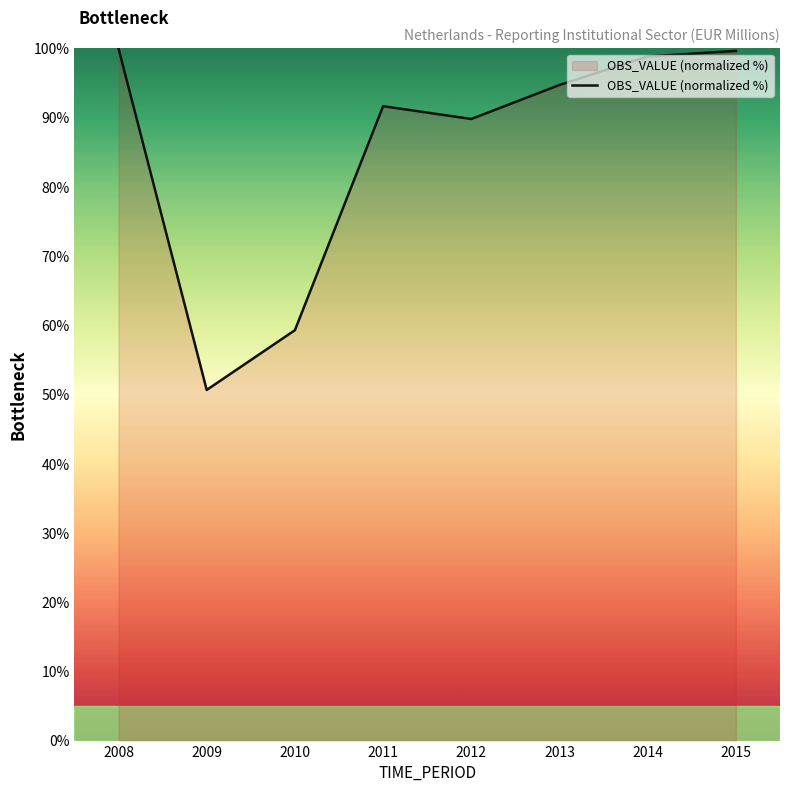

What is the difference between the second highest and second lowest values?

40.4